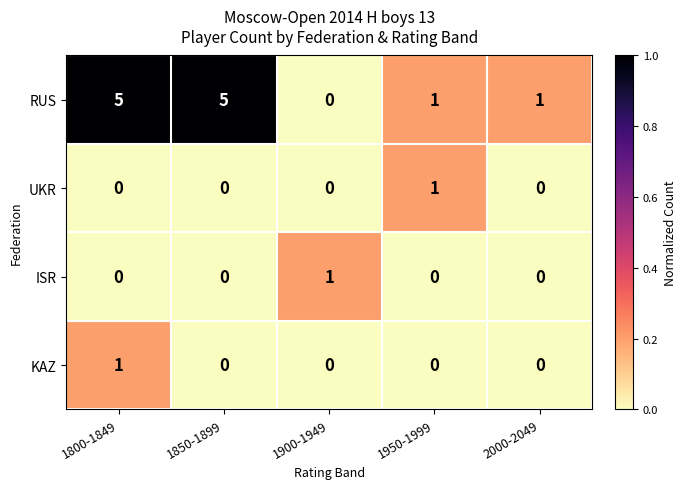

How many categories are shown in the chart?

5